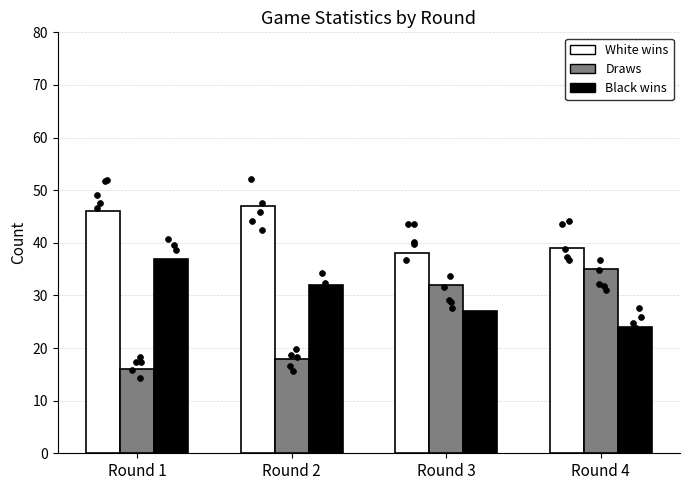

Is the value of Black wins at Round 3 greater than the value of Draws at Round 3?

No